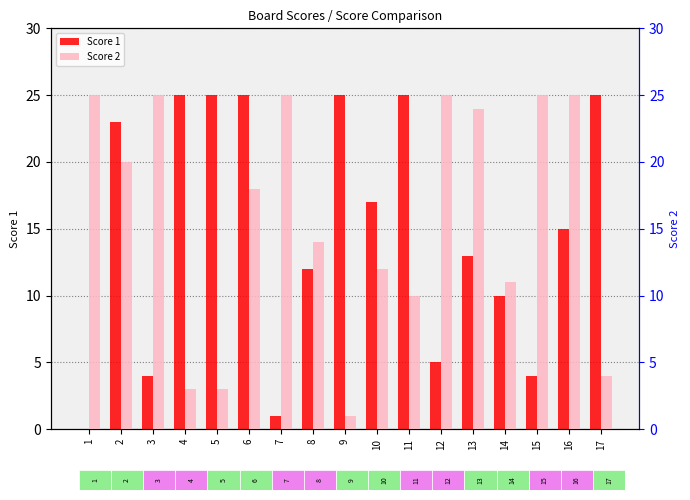

Where is Score 1 nearest to the value 12?

8